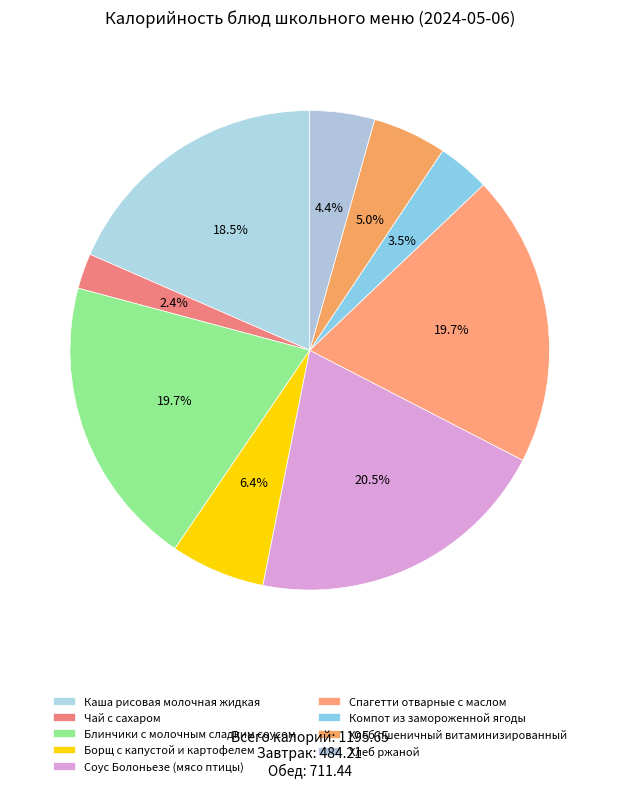

Does Чай с сахаром account for over 50% of the chart?

No